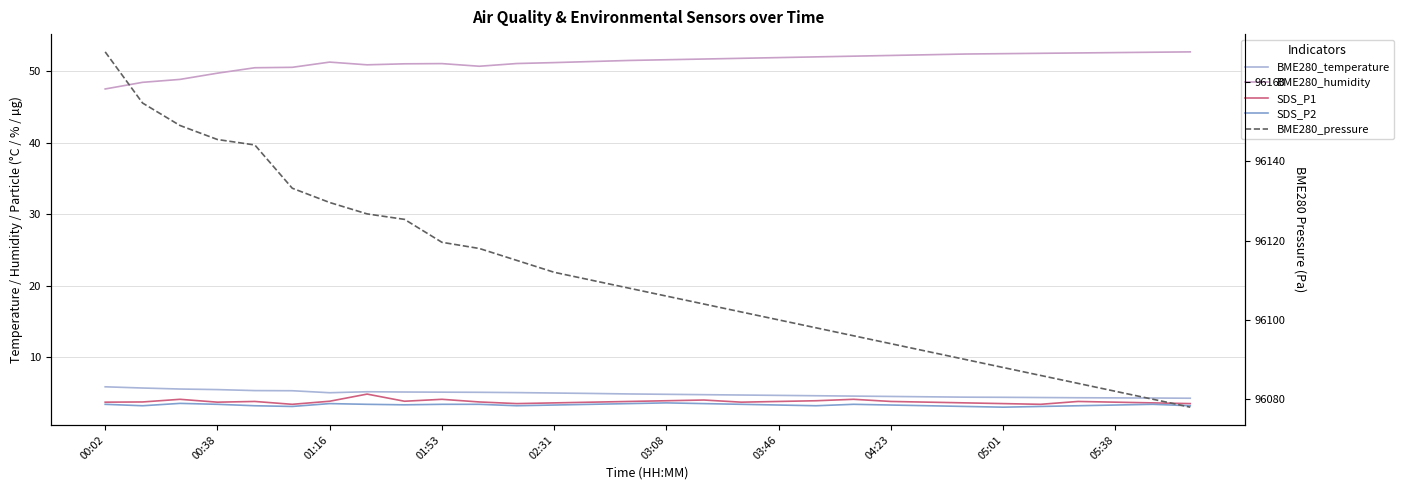

How many categories are shown in the chart?

30